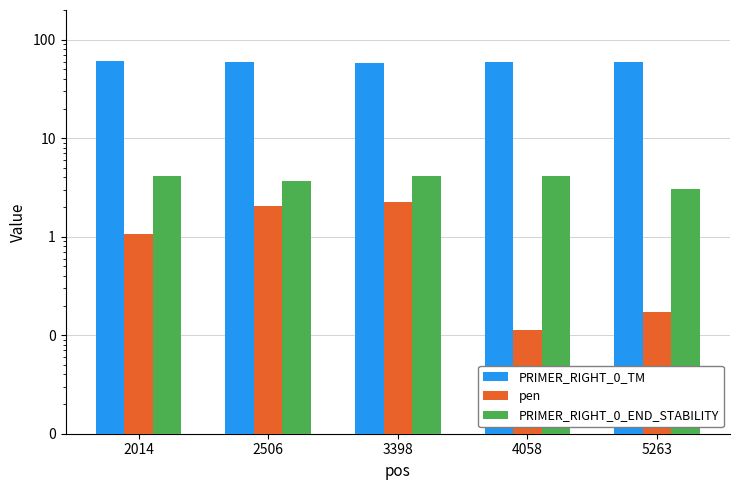

Reading left to right, list all the values displayed in this chart.

PRIMER_RIGHT_0_TM: 2014=61.1	2506=60.0	3398=57.8	4058=59.9	5263=59.8
pen: 2014=1.1	2506=2.0	3398=2.2	4058=0.1	5263=0.2
PRIMER_RIGHT_0_END_STABILITY: 2014=4.2	2506=3.7	3398=4.1	4058=4.2	5263=3.1